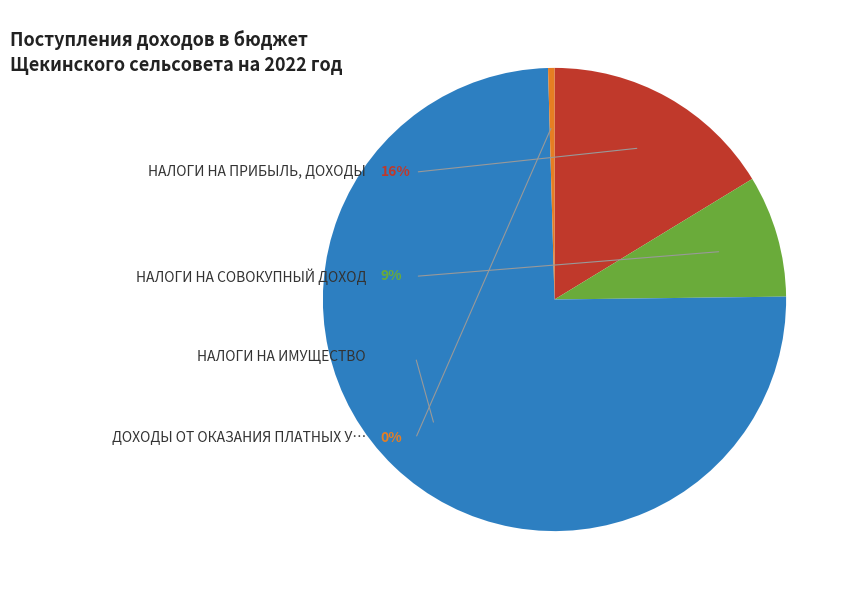

To the nearest percent, what portion does НАЛОГИ НА ПРИБЫЛЬ, ДОХОДЫ represent?

16%